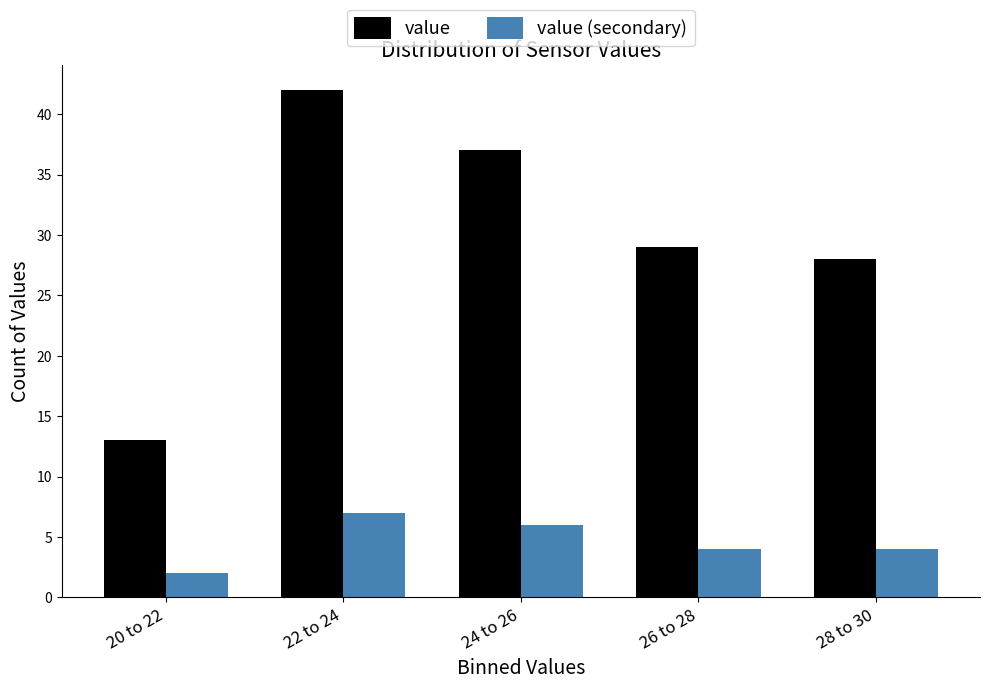

Reading left to right, list all the values displayed in this chart.

value: 13	42	37	29	28
value (secondary): 2	7	6	4	4